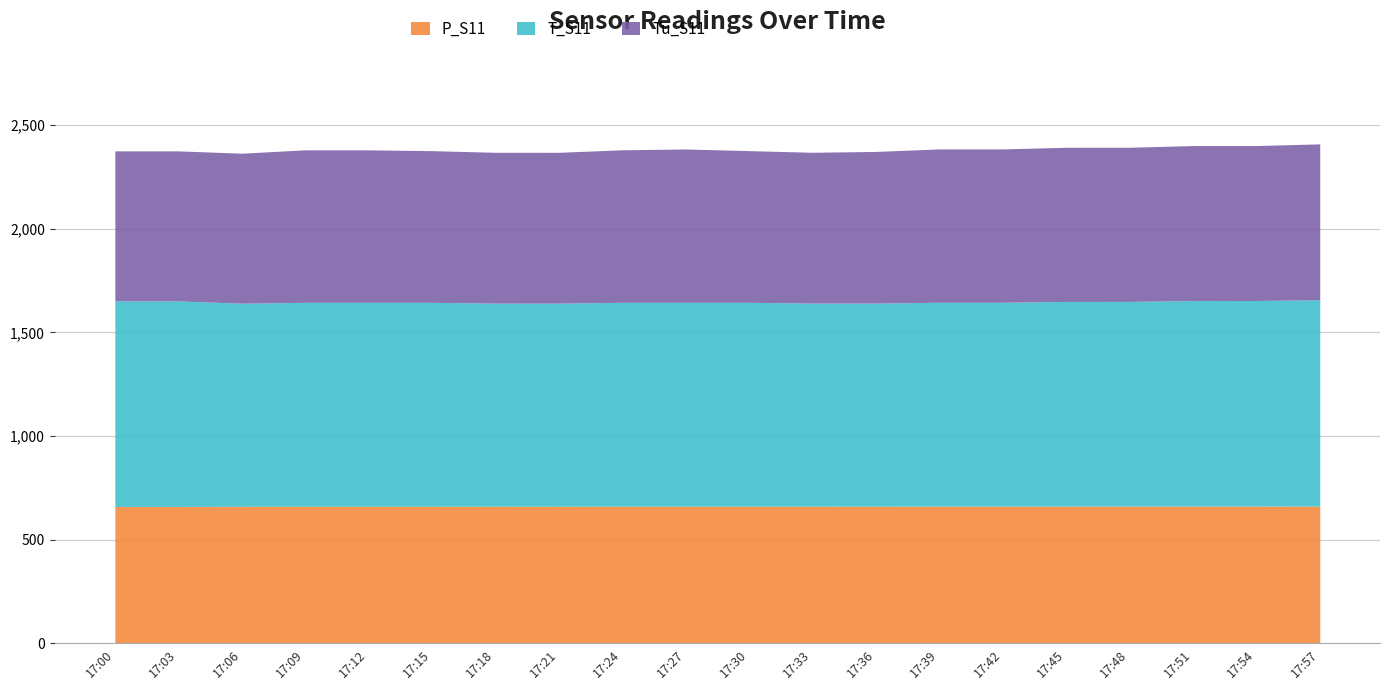

What is the lowest value of the P_S11 series?

659.9